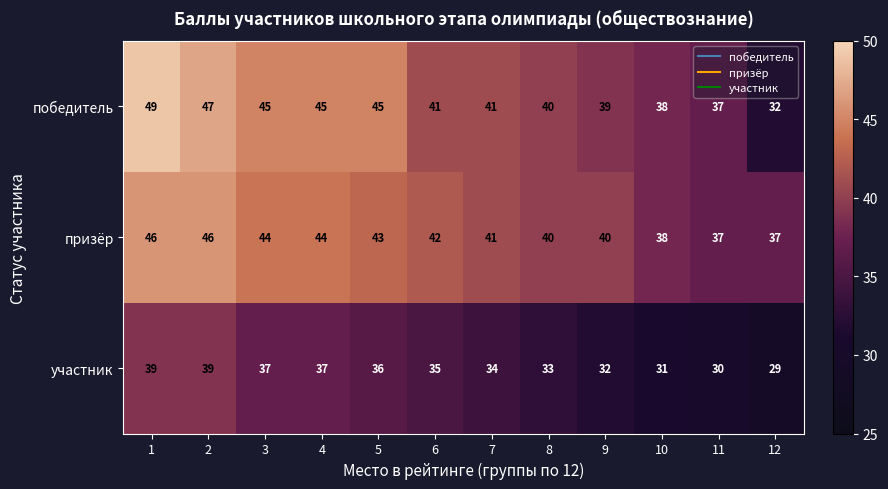

At how many categories does at least one series exceed 39?

9